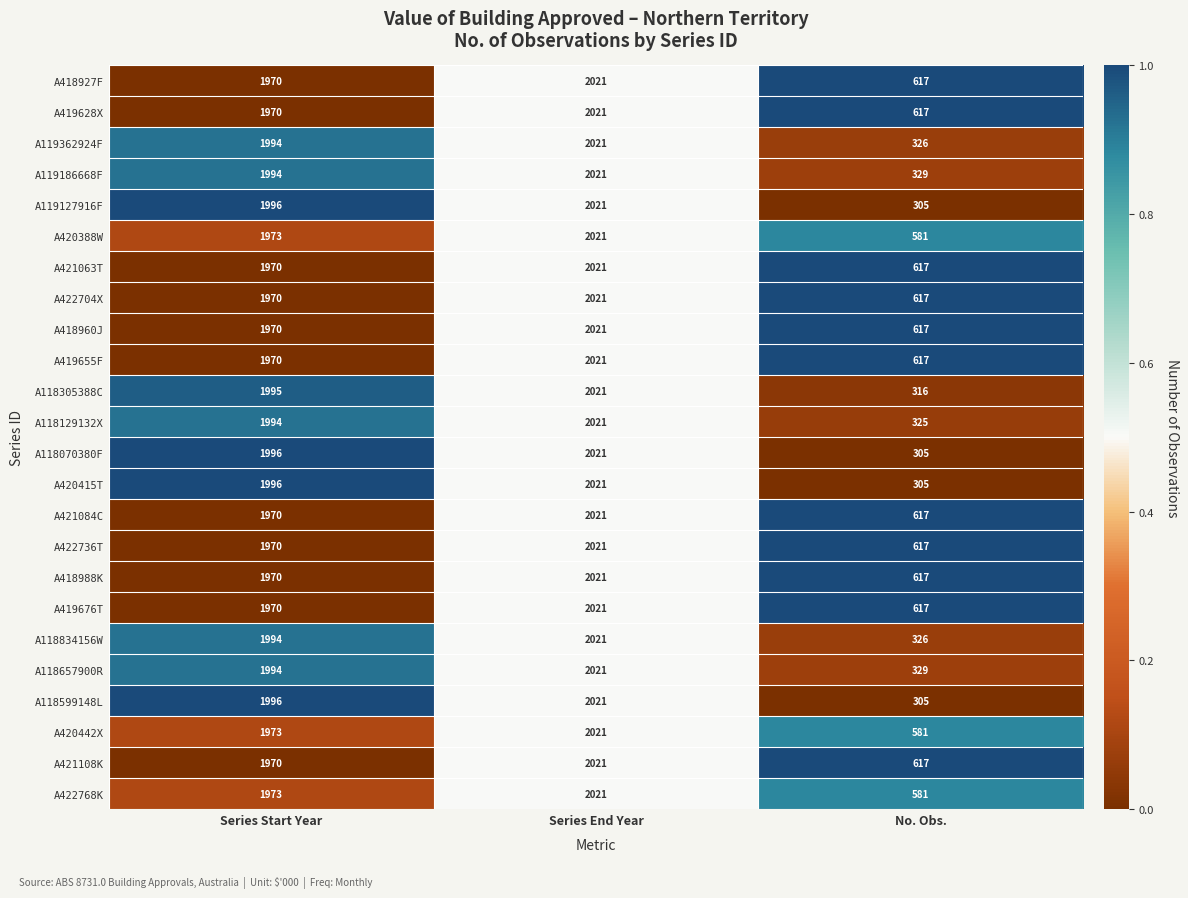

List the labels in order of A119127916F value, smallest first.

No. Obs., Series Start Year, Series End Year